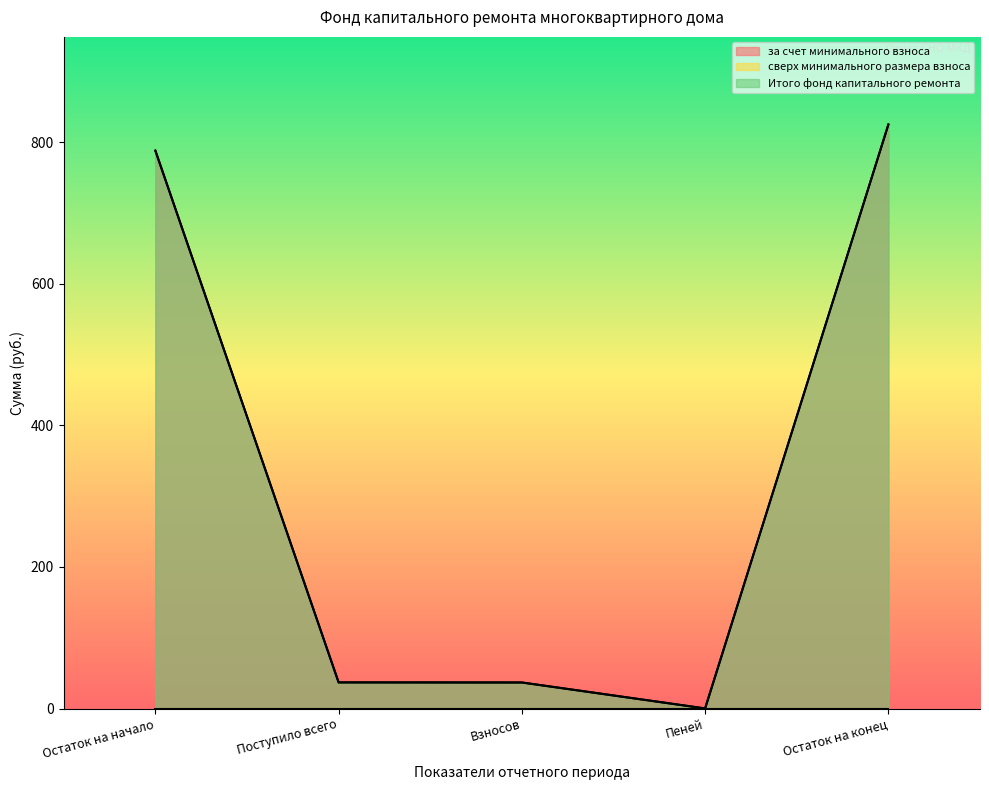

Reading left to right, what are all the values shown in this chart?

за счет минимального взноса: 788.4	36.9	36.8	0.1	825.3
Итого фонд капитального ремонта: 788.4	36.9	36.8	0.1	825.3